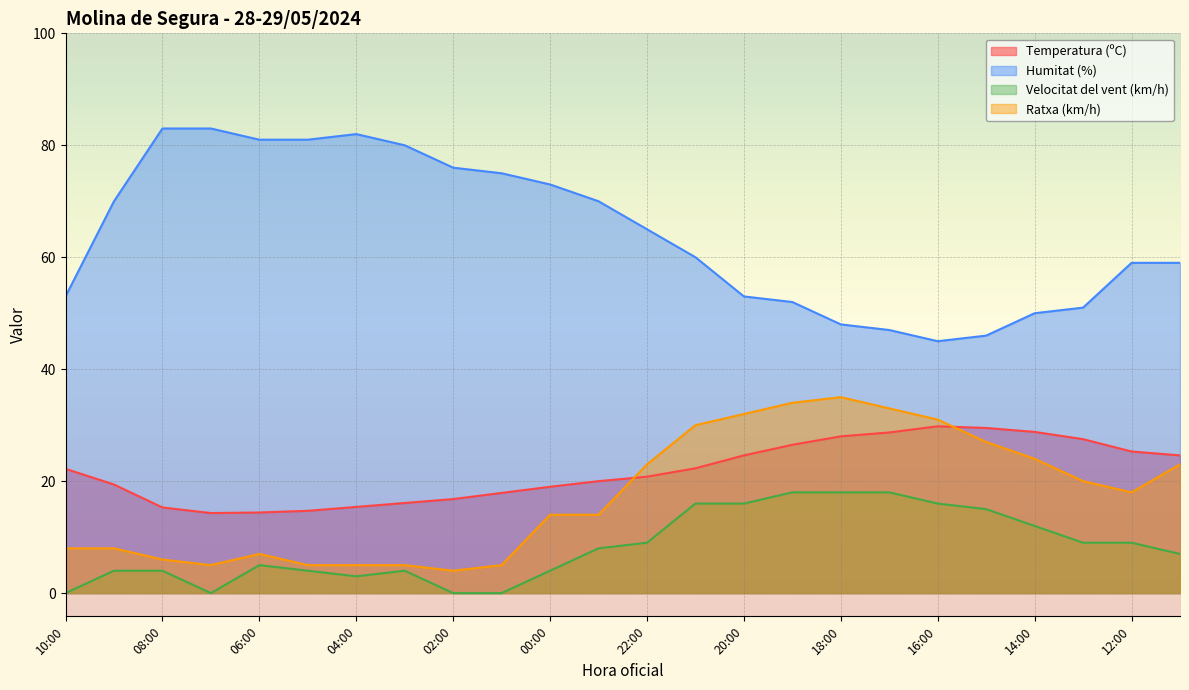

Rank the series at 16:00 from lowest to highest value.

Velocitat del vent (km/h), Temperatura (ºC), Ratxa (km/h), Humitat (%)